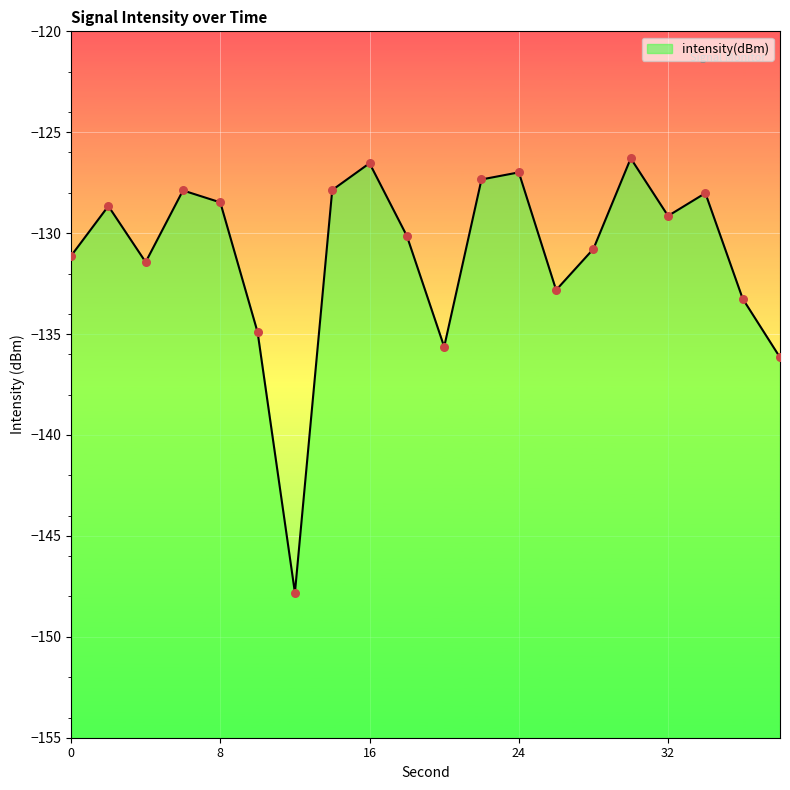

What is the change in value from 10 to 18?

+4.8